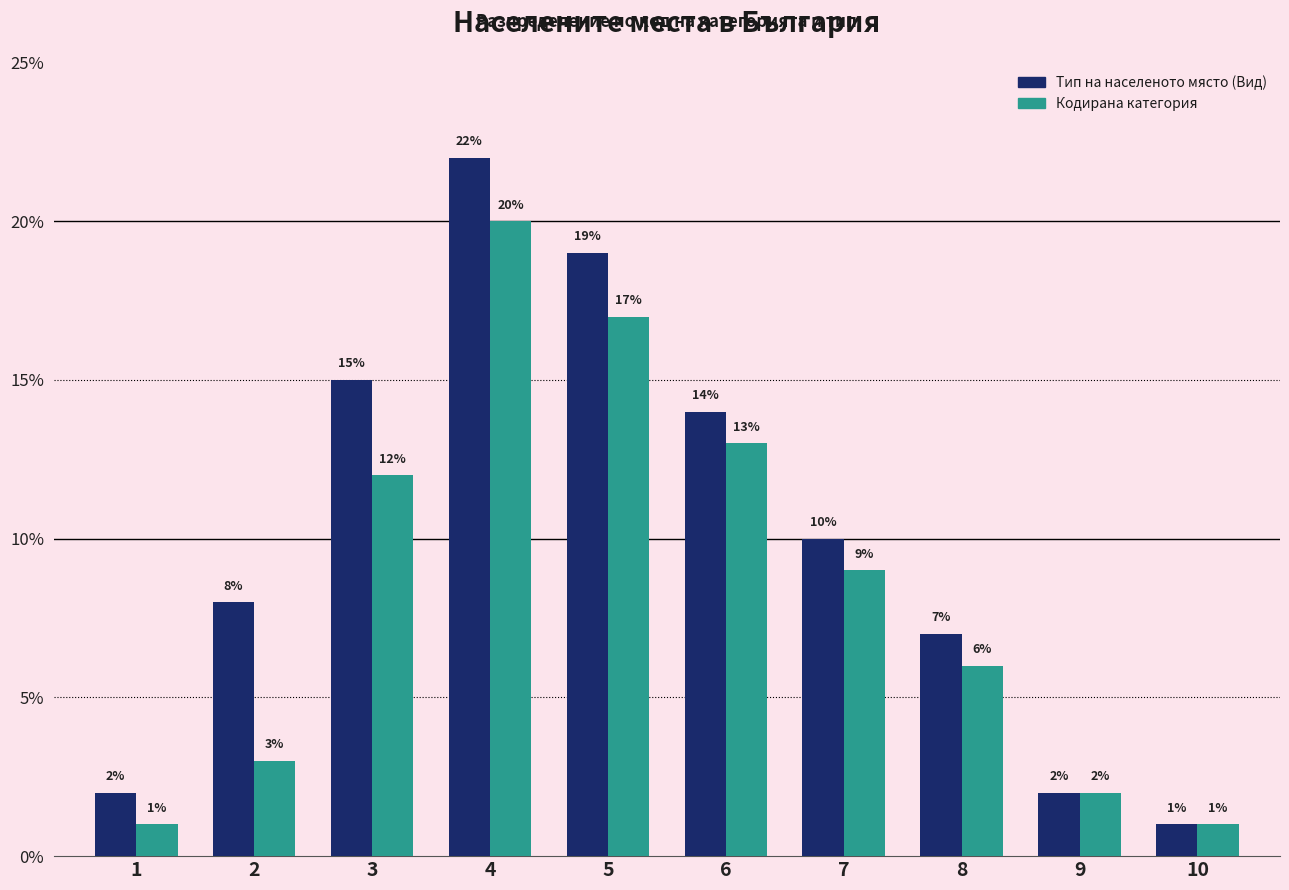

What is the maximum value for Кодирана категория?

20